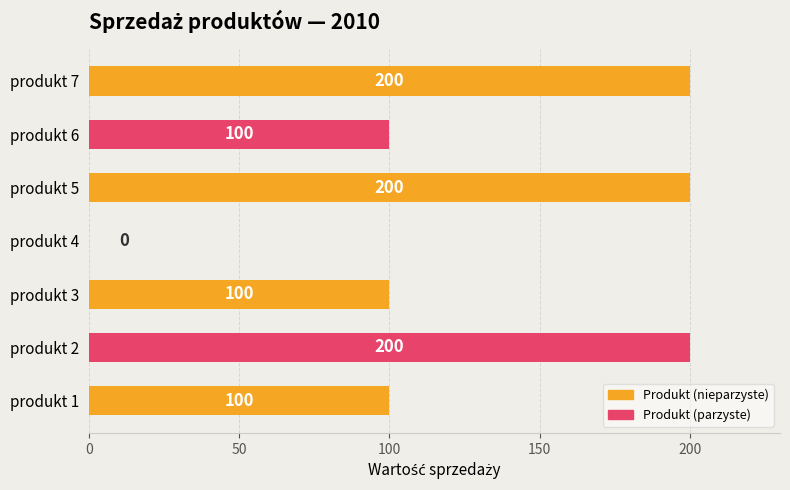

Reading bottom to top, extract all data points from this chart.

produkt 1=100	produkt 2=200	produkt 3=100	produkt 4=0	produkt 5=200	produkt 6=100	produkt 7=200